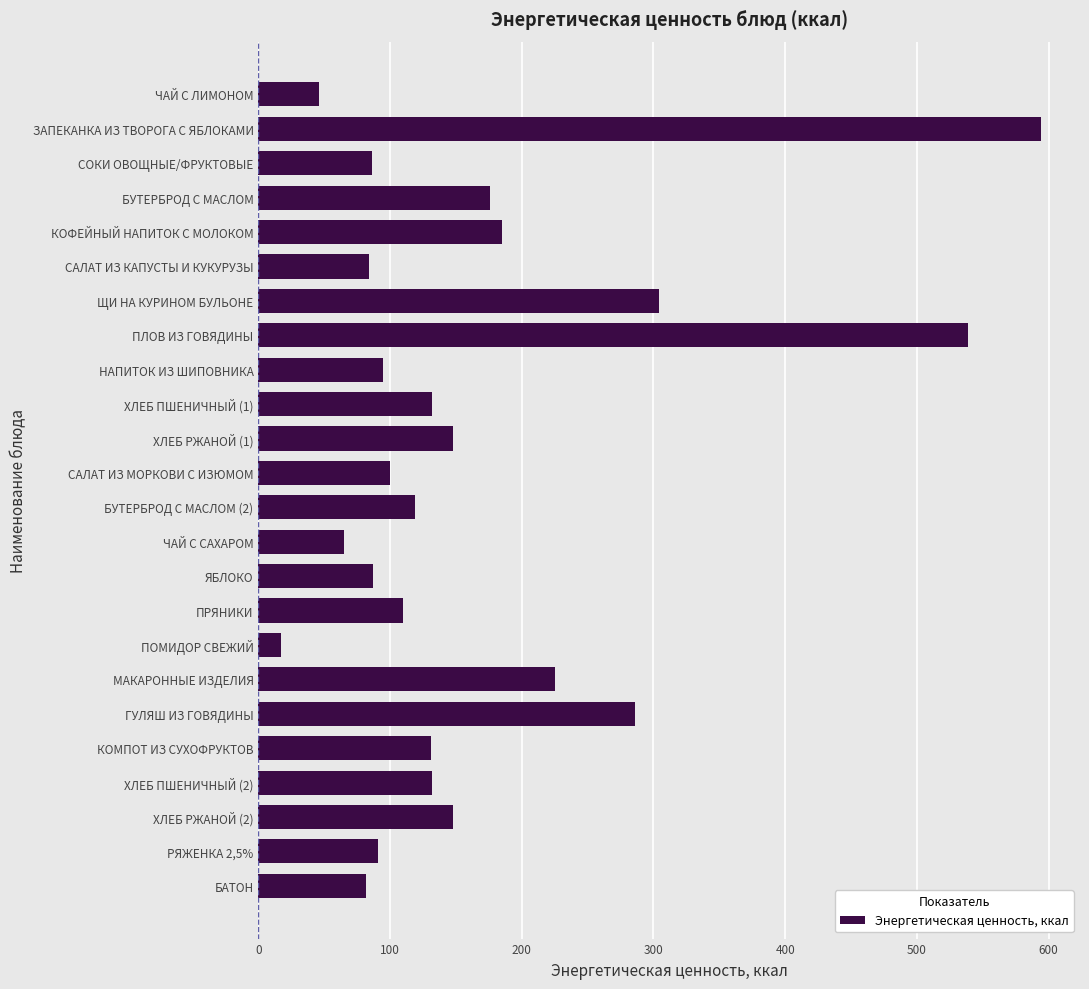

What value does the data have at ХЛЕБ РЖАНОЙ (2)?

148.0